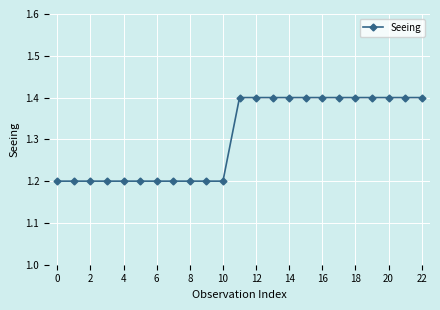

What is the value of the 23rd point from the left?

1.4